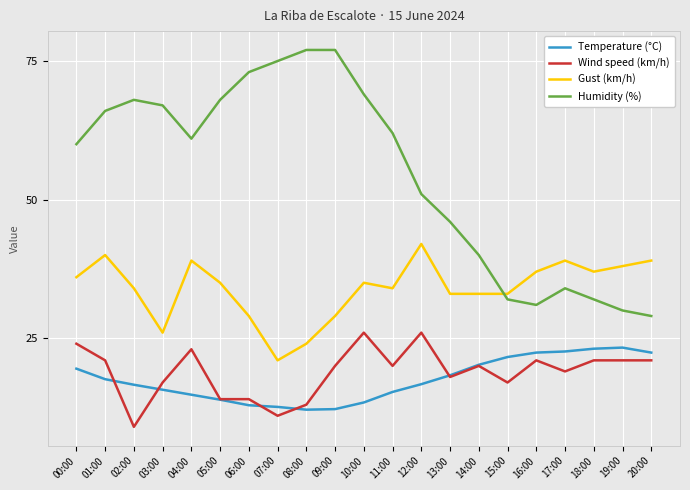

What is the sum of all Humidity (%) values?

1148.0